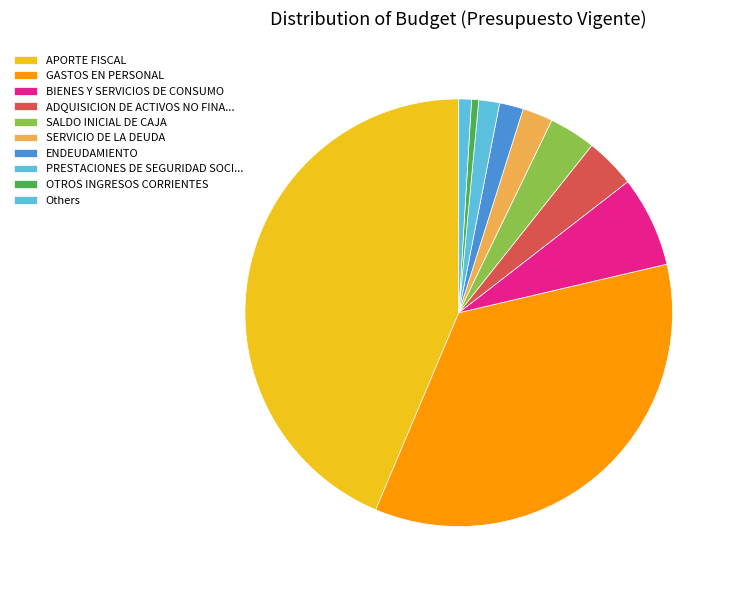

Which category has the biggest portion of the pie?

APORTE FISCAL